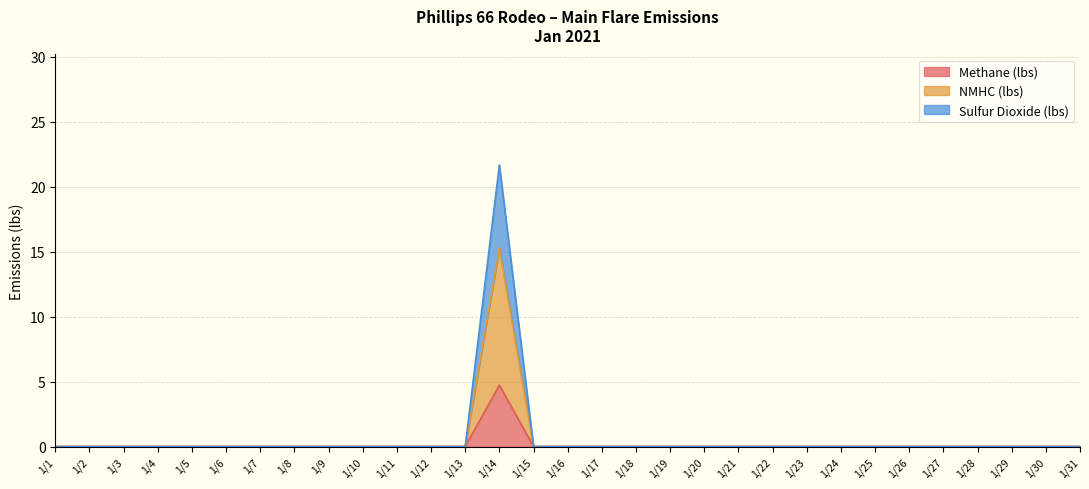

What are all the series names shown in the legend?

Methane (lbs), NMHC (lbs), Sulfur Dioxide (lbs)